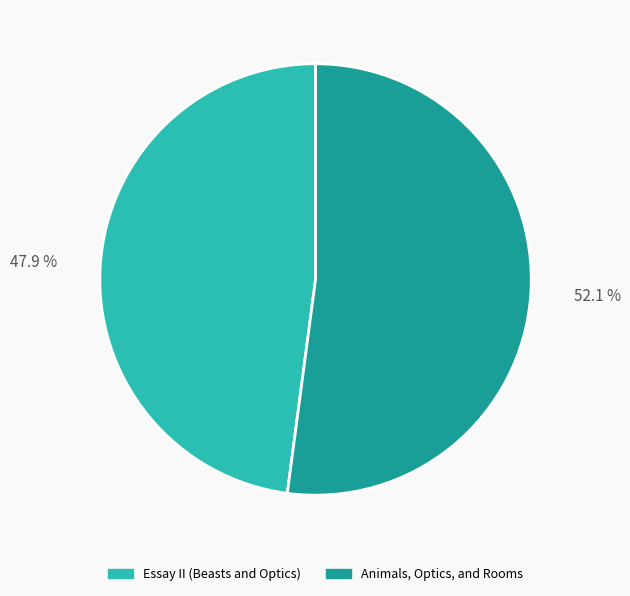

Between Animals, Optics, and Rooms and Essay II (Beasts and Optics), which is larger?

Animals, Optics, and Rooms